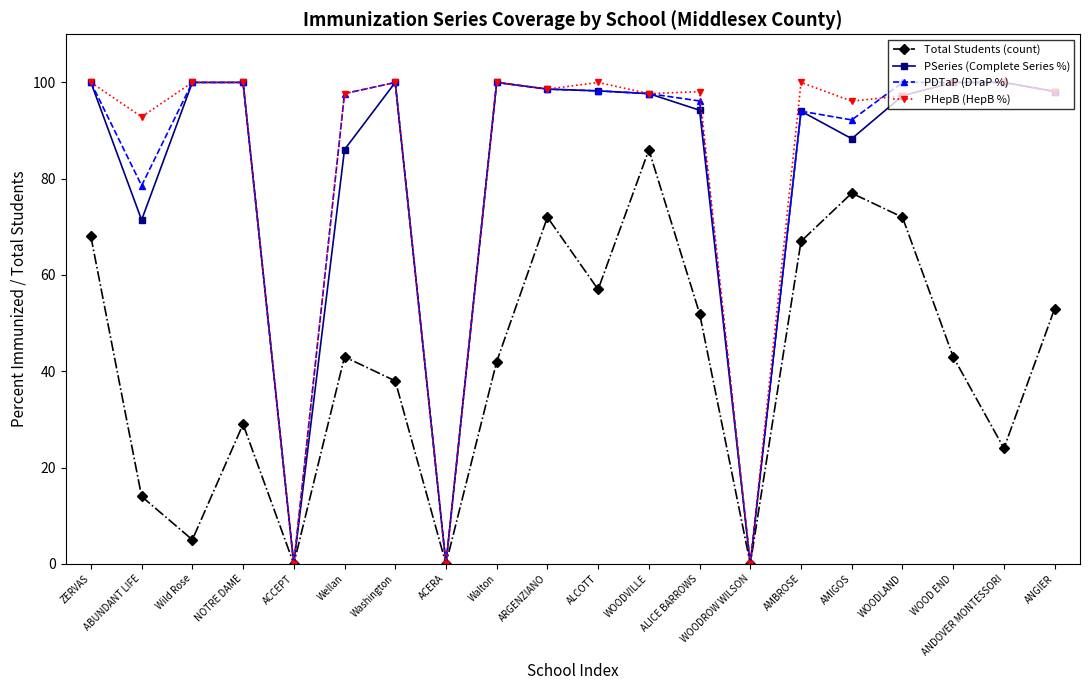

At which category does Total Students (count) reach its first local peak?

NOTRE DAME